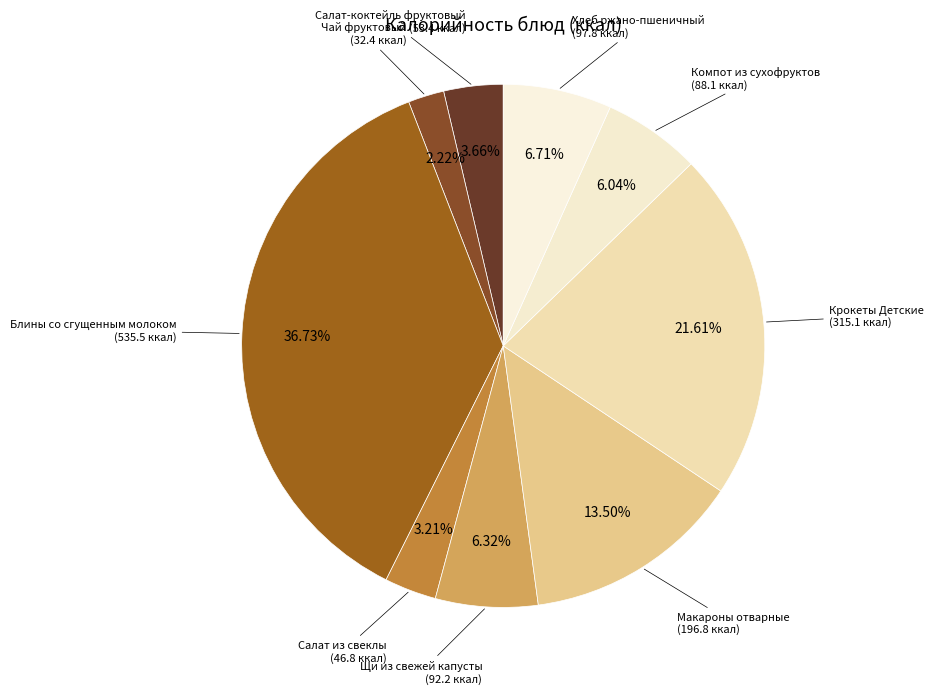

The Компот из сухофруктов slice represents 6% of the pie. True or false?

True